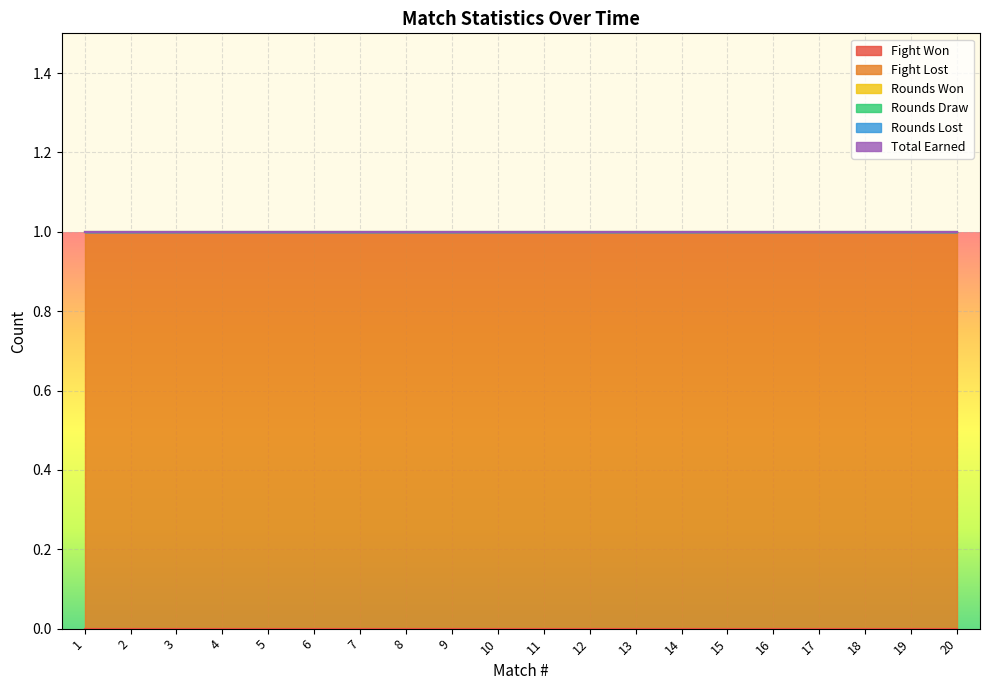

Which category has the highest value across all series?

1